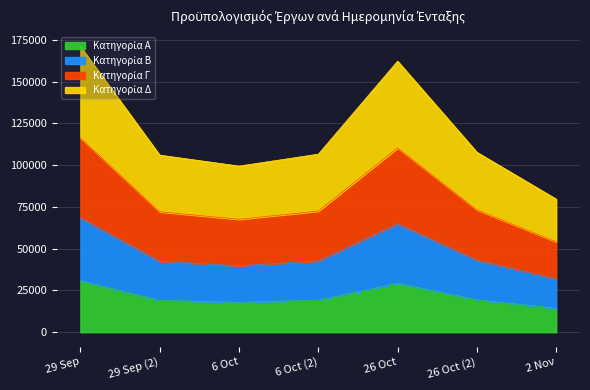

What is the total value across all series at 29 Sep (2)?

106004.0